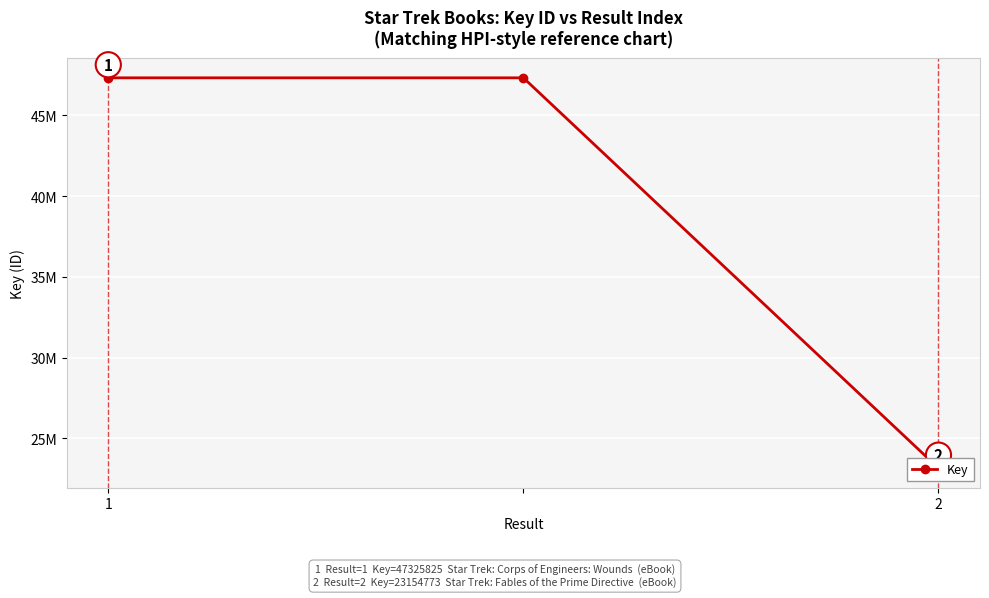

Count the values in the range 23154773 to 47325825.

3